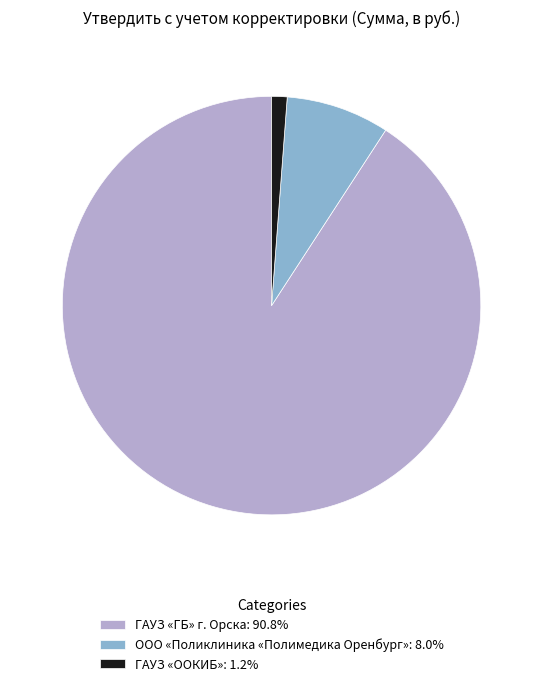

Between ГАУЗ «ООКИБ» and ООО «Поликлиника «Полимедика Оренбург», which is larger?

ООО «Поликлиника «Полимедика Оренбург»